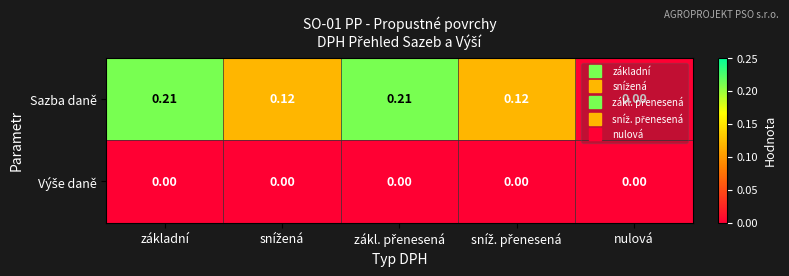

Which category has the lowest value in the Sazba daně series?

nulová